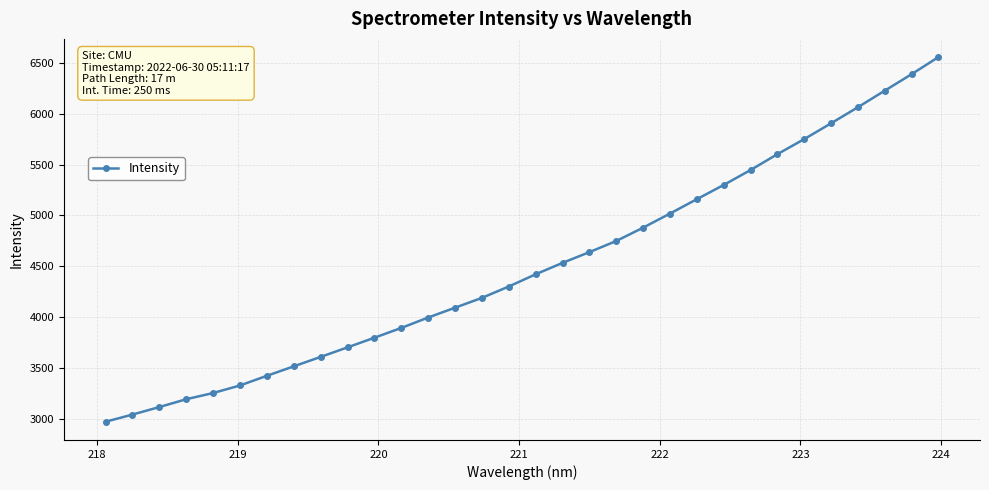

What is the maximum value shown in the chart?

6558.2